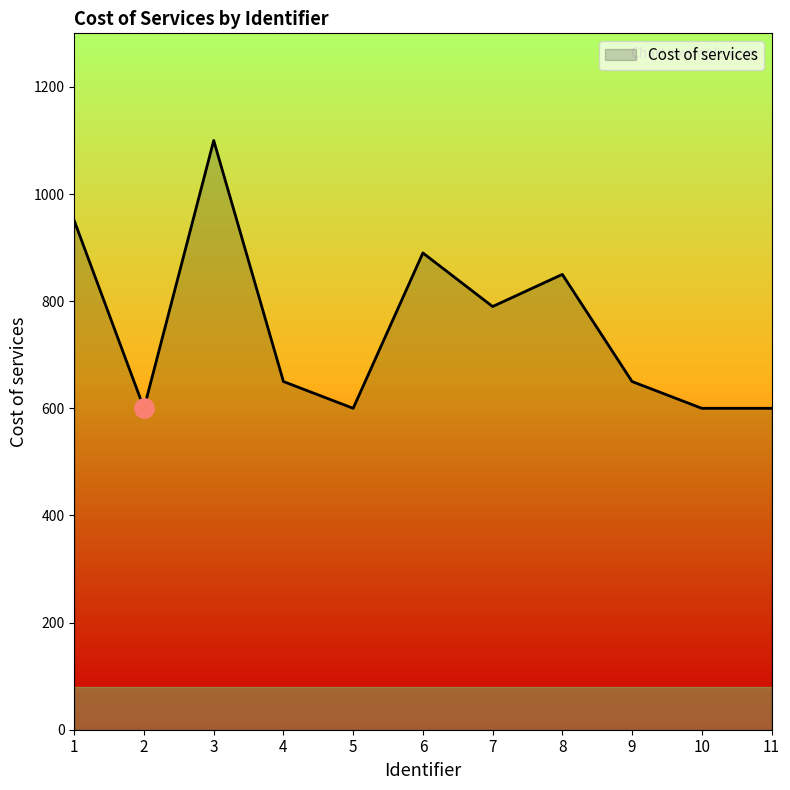

Reading left to right, what are all the values shown in this chart?

950	600	1100	650	600	890	790	850	650	600	600